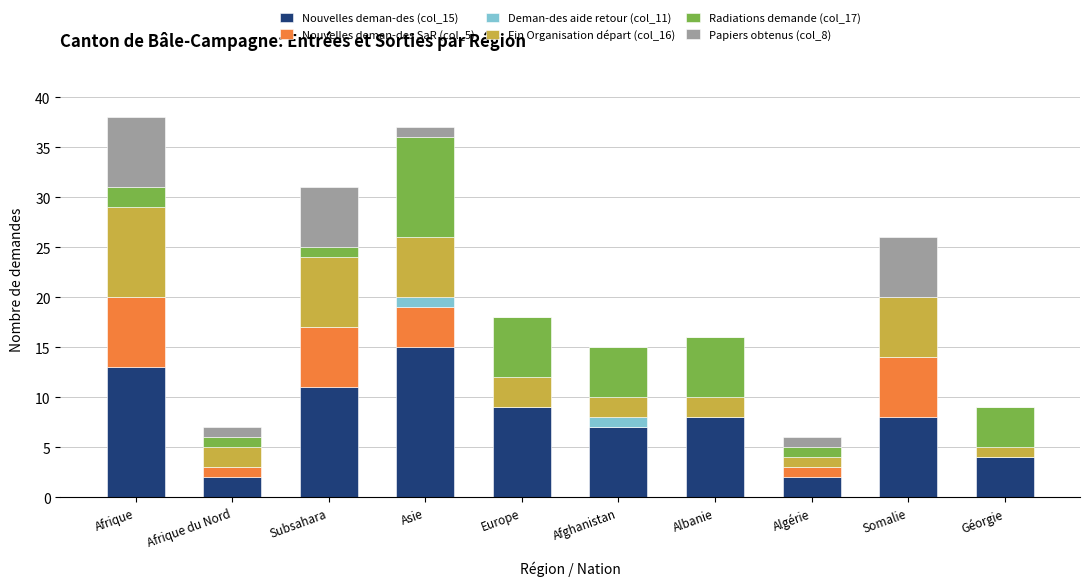

Which category has the highest value in the Nouvelles deman-des (col_15) series?

Asie